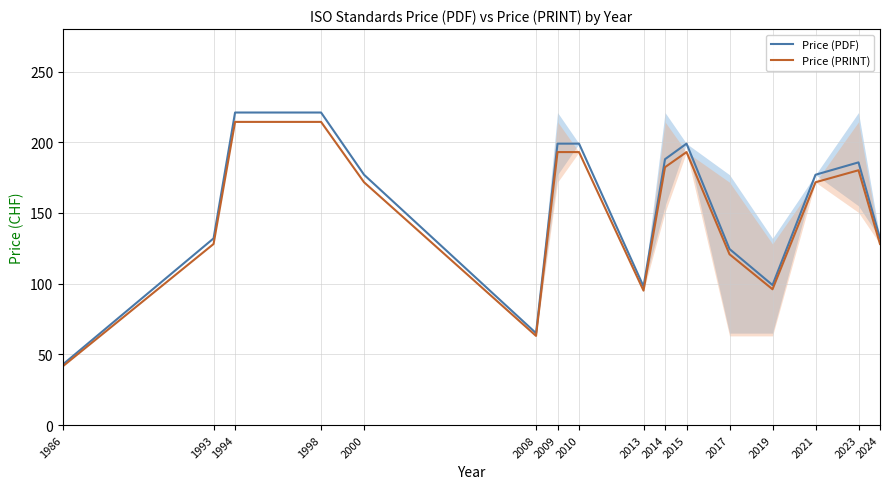

At which label does Price (PRINT) first exceed 171?

1994